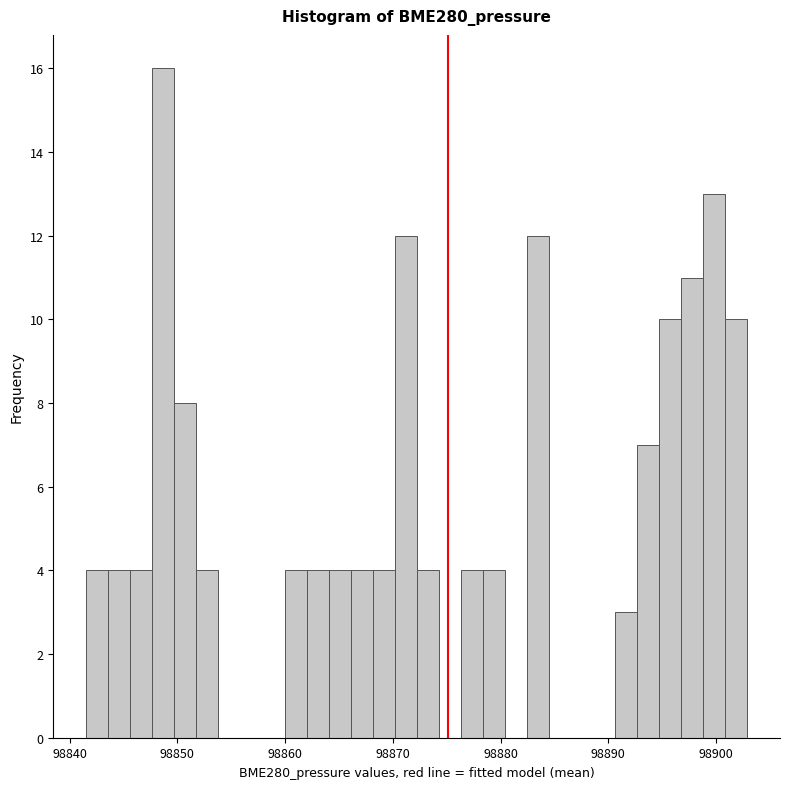

Around what value on the x-axis is the tallest bar? Give the approximate position of its centre, as read against the axis.

98849